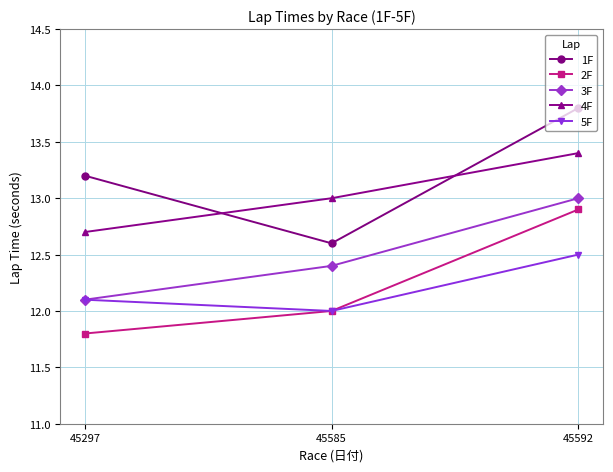

Between 45297 and 45585, which series saw the biggest shift?

1F